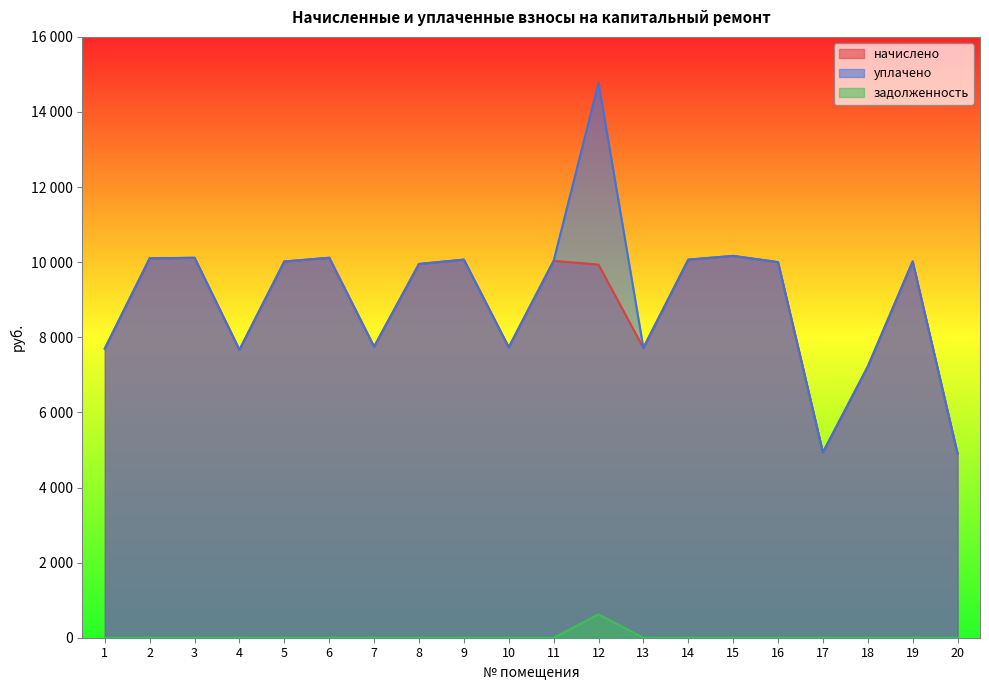

What is the difference between the maximum and minimum values in the начислено series?

5266.1